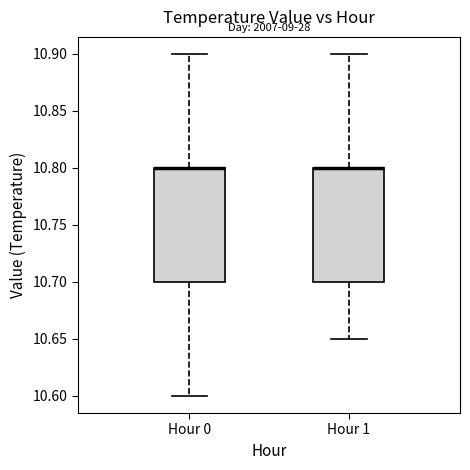

Where does the upper whisker of the box for Hour 1 end on the y-axis? The values are not printed on the chart, so give them approximately, as read against the axis.

10.90